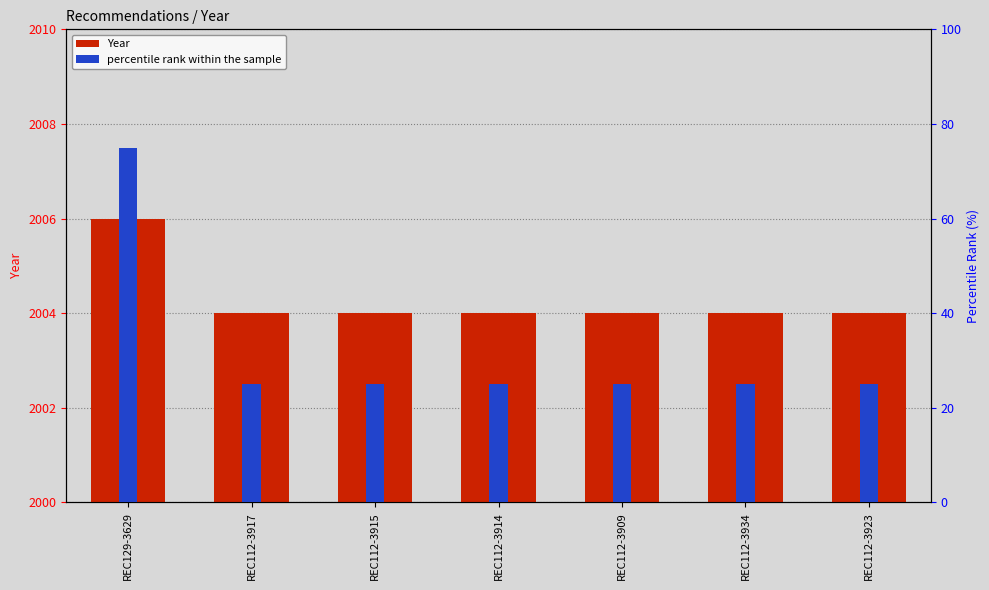

Rank the series at REC112-3917 from lowest to highest value.

percentile rank within the sample, Year